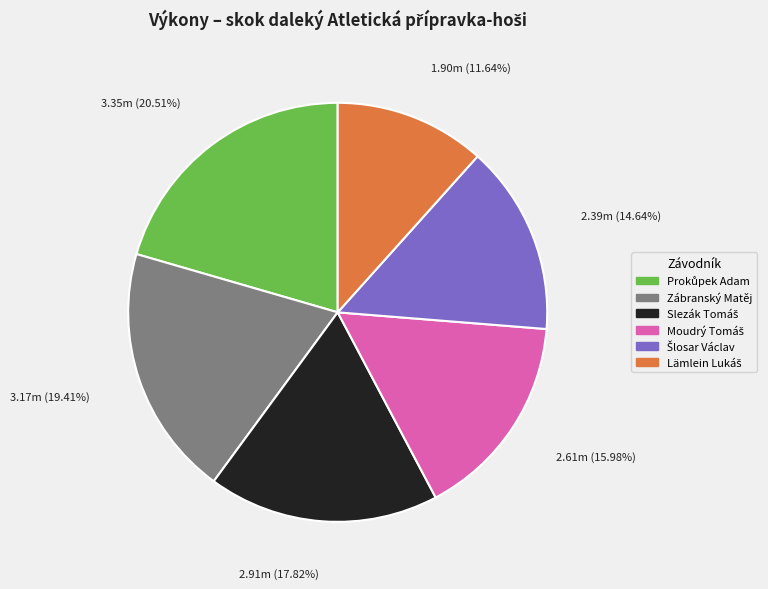

Does any single category account for the majority?

No